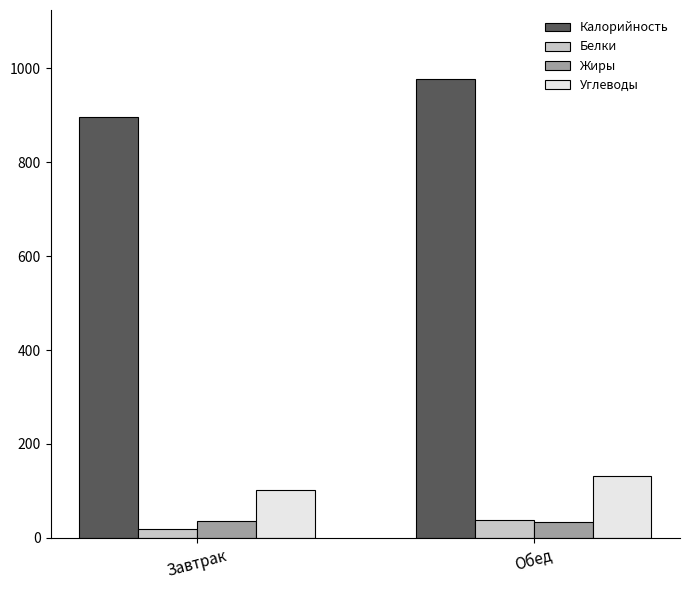

The value of Белки at Обед is 39.0. True or false?

True